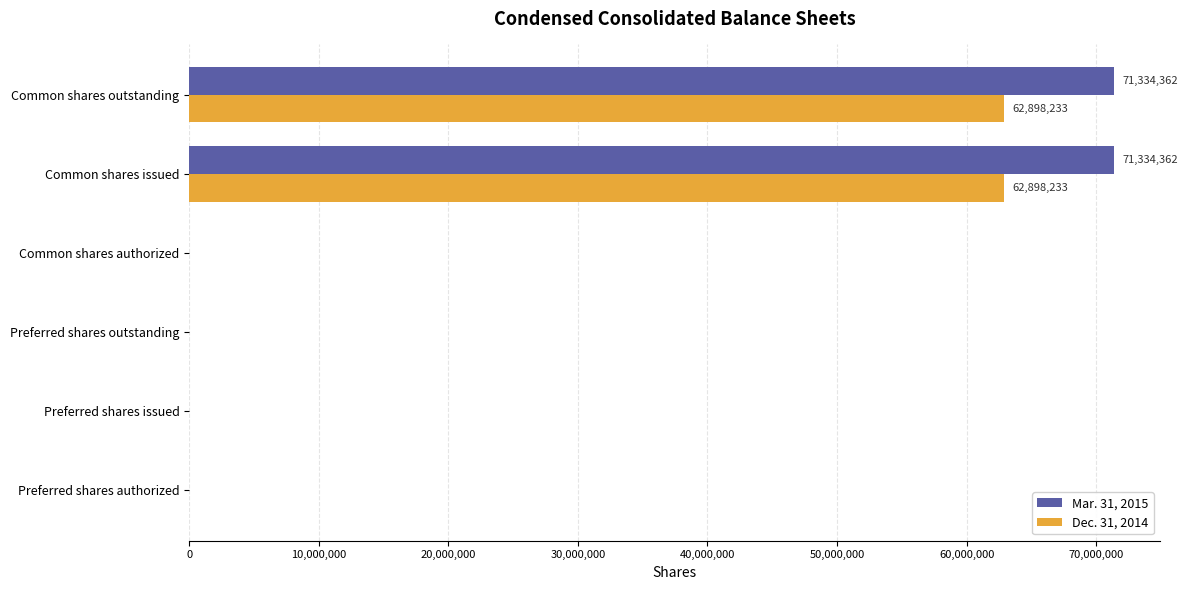

True or false: Dec. 31, 2014 has a value of 35982735 at Common shares authorized.

False